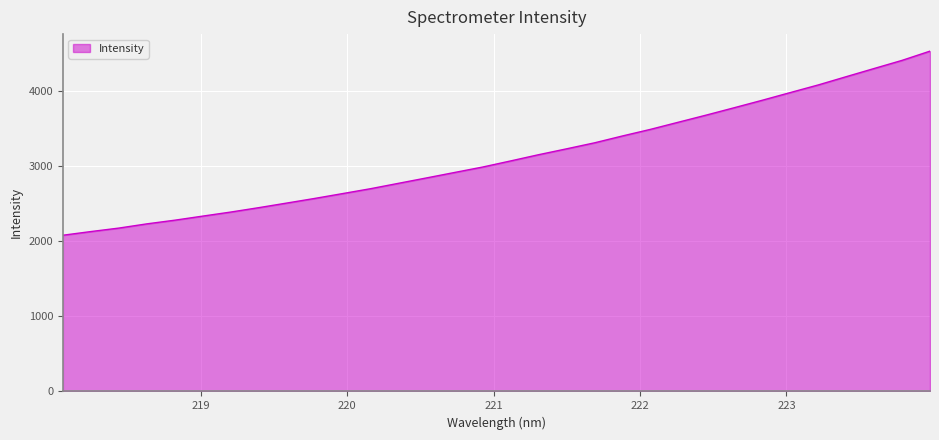

Does the chart have visible grid lines?

Yes